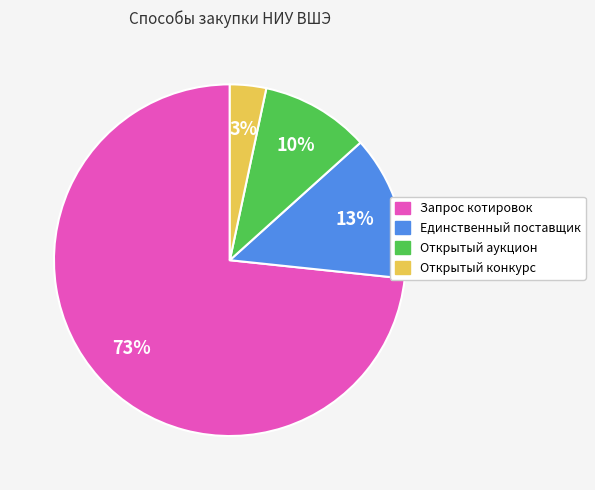

What is the ratio of the value at Запрос котировок to the value at Открытый аукцион?

7.3